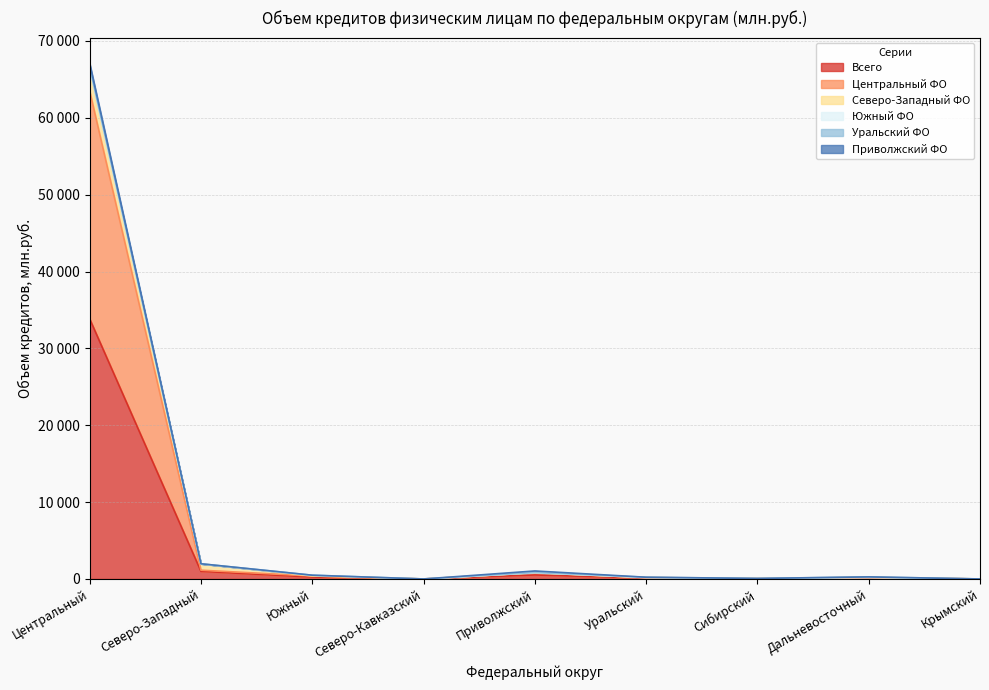

What is the total value across all series at Дальневосточный?

270